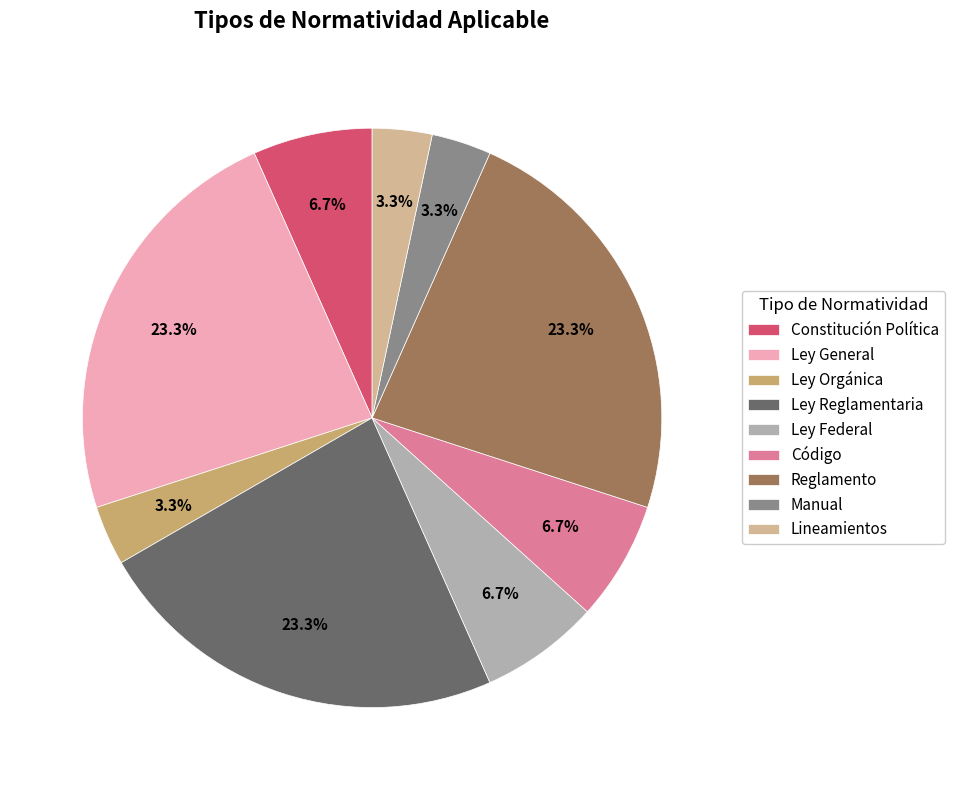

Count the number of slices in the pie.

9